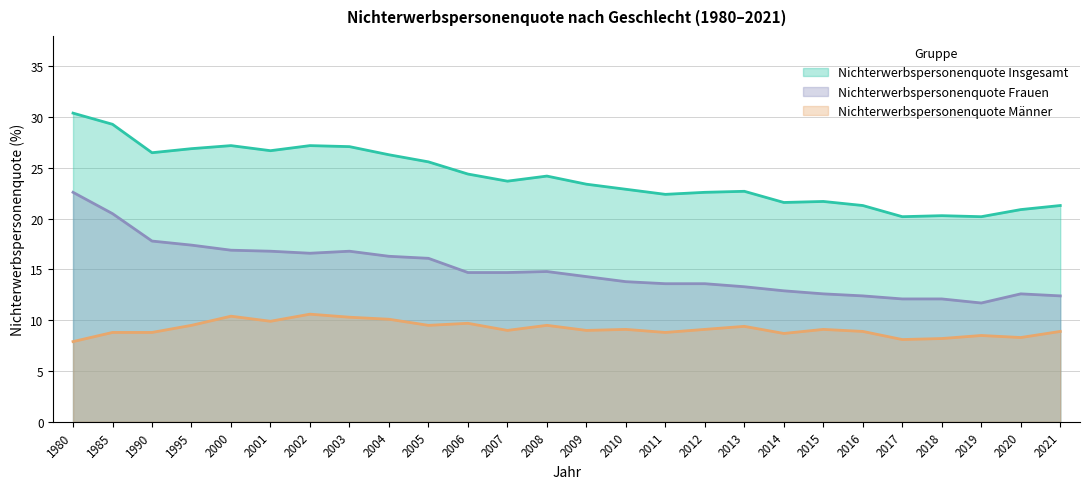

Reading left to right, transcribe all the data shown in this chart.

Nichterwerbspersonenquote Insgesamt: 1980=30.4	1985=29.3	1990=26.5	1995=26.9	2000=27.2	2001=26.7	2002=27.2	2003=27.1	2004=26.3	2005=25.6	2006=24.4	2007=23.7	2008=24.2	2009=23.4	2010=22.9	2011=22.4	2012=22.6	2013=22.7	2014=21.6	2015=21.7	2016=21.3	2017=20.2	2018=20.3	2019=20.2	2020=20.9	2021=21.3
Nichterwerbspersonenquote Männer: 1980=7.9	1985=8.8	1990=8.8	1995=9.5	2000=10.4	2001=9.9	2002=10.6	2003=10.3	2004=10.1	2005=9.5	2006=9.7	2007=9.0	2008=9.5	2009=9.0	2010=9.1	2011=8.8	2012=9.1	2013=9.4	2014=8.7	2015=9.1	2016=8.9	2017=8.1	2018=8.2	2019=8.5	2020=8.3	2021=8.9
Nichterwerbspersonenquote Frauen: 1980=22.6	1985=20.5	1990=17.8	1995=17.4	2000=16.9	2001=16.8	2002=16.6	2003=16.8	2004=16.3	2005=16.1	2006=14.7	2007=14.7	2008=14.8	2009=14.3	2010=13.8	2011=13.6	2012=13.6	2013=13.3	2014=12.9	2015=12.6	2016=12.4	2017=12.1	2018=12.1	2019=11.7	2020=12.6	2021=12.4